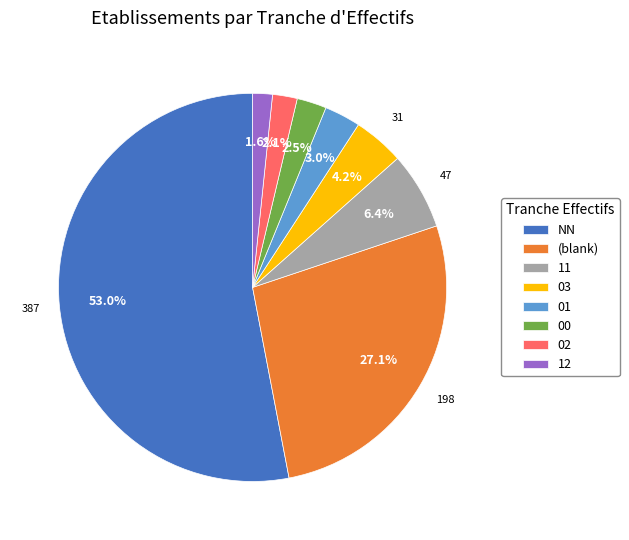

Between NN and 02, which is larger?

NN